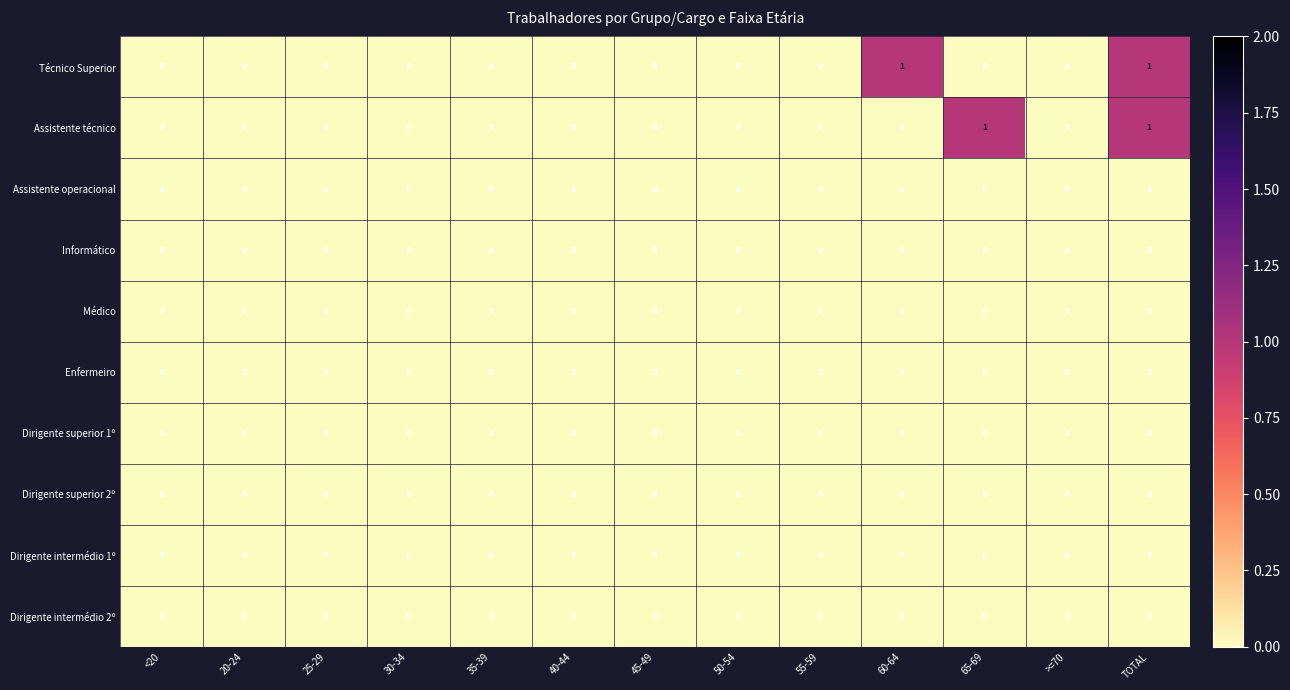

At which category is the sum across all series the highest?

TOTAL